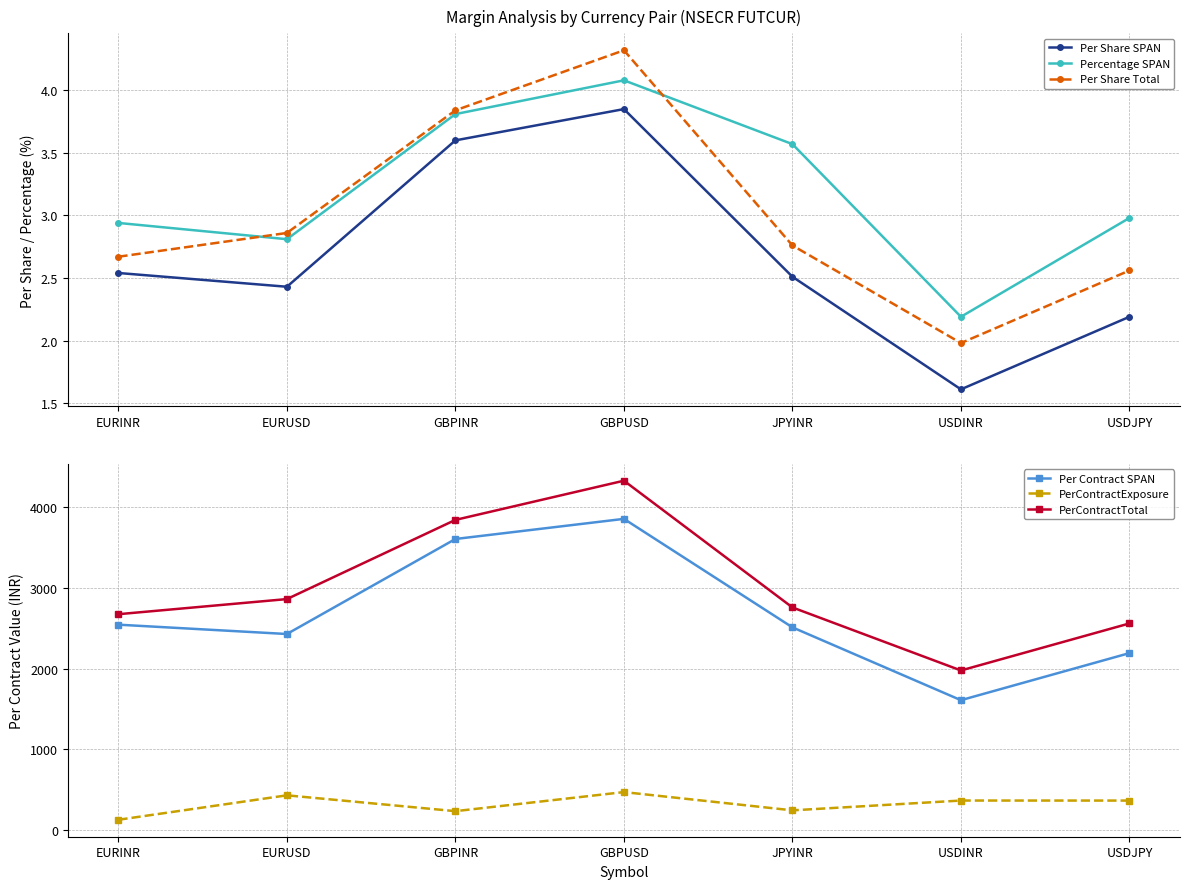

What is the average value of the PerContractExposure series?

321.5